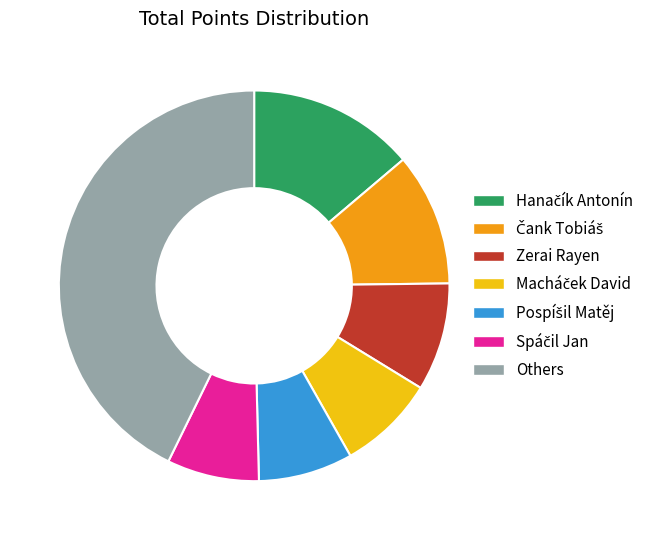

True or false: Zerai Rayen accounts for 1% of the total.

False